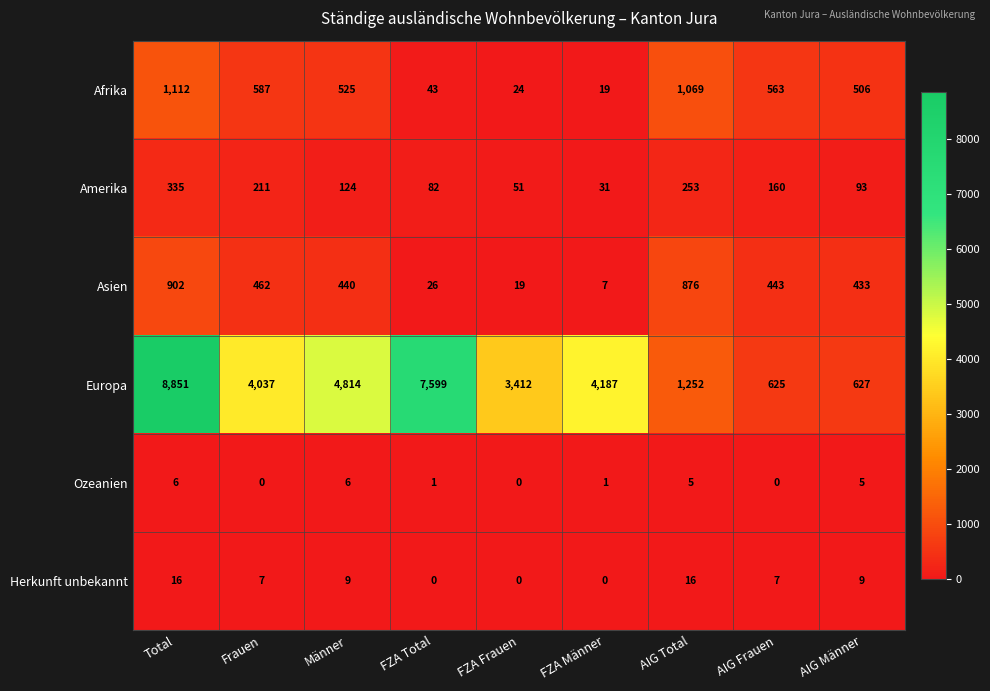

How many Ozeanien values are between 0 and 5?

7